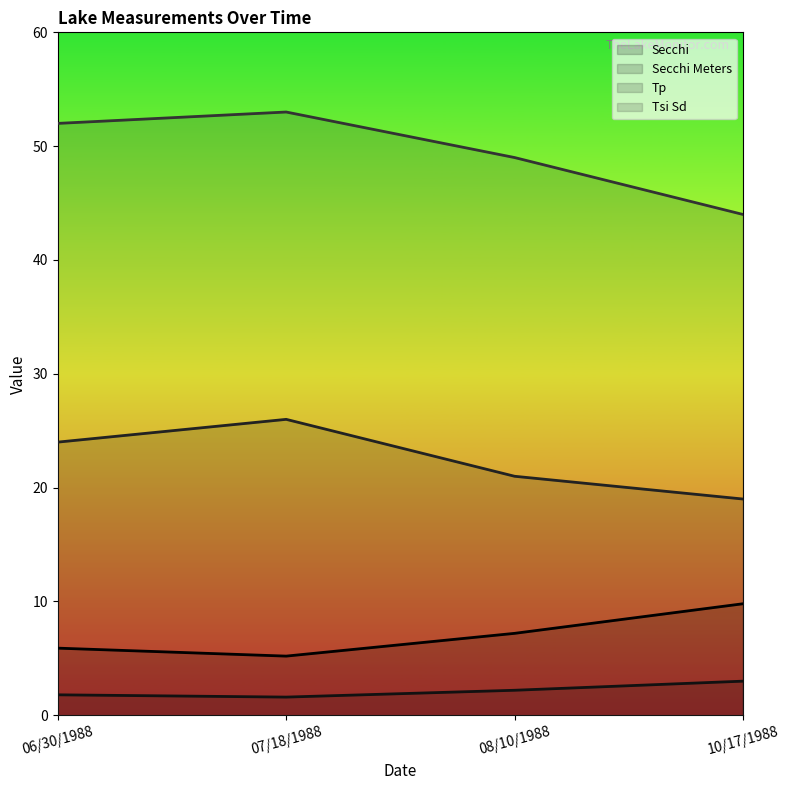

What is the value of the Secchi point at the 4th from the left?

9.8